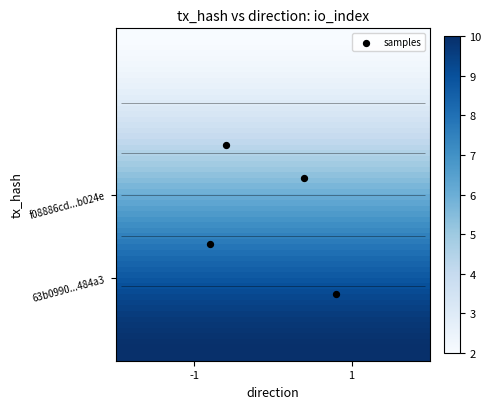

What is the highest value of the 63b0990004f91e6bcce837054105ecadc4484a3 series?

10